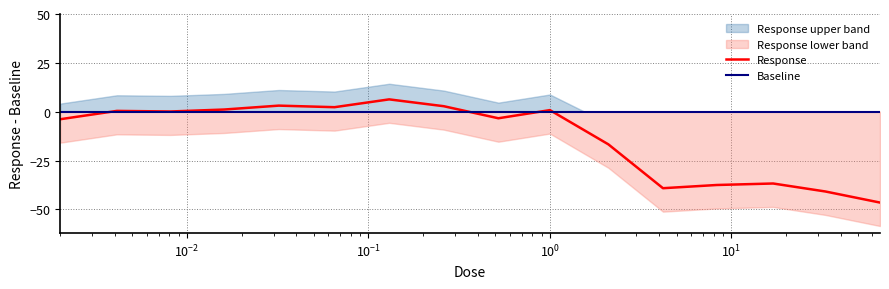

Is this an area chart (filled region under the line)?

No